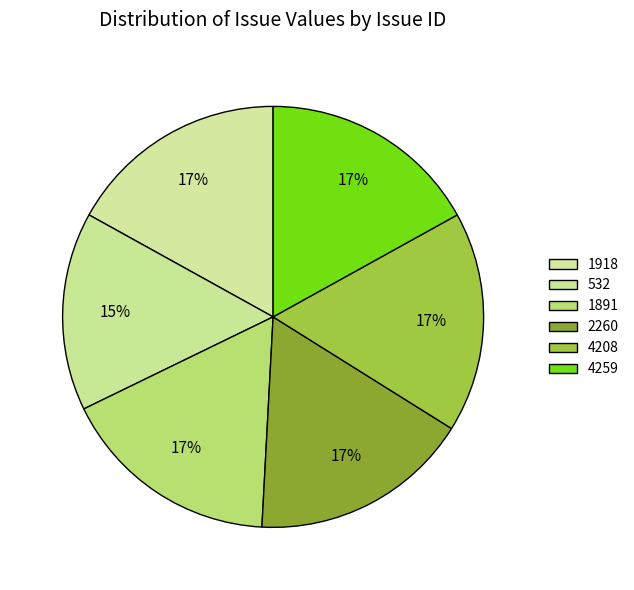

What percentage do 1891 and 1918 together represent?

33.9%